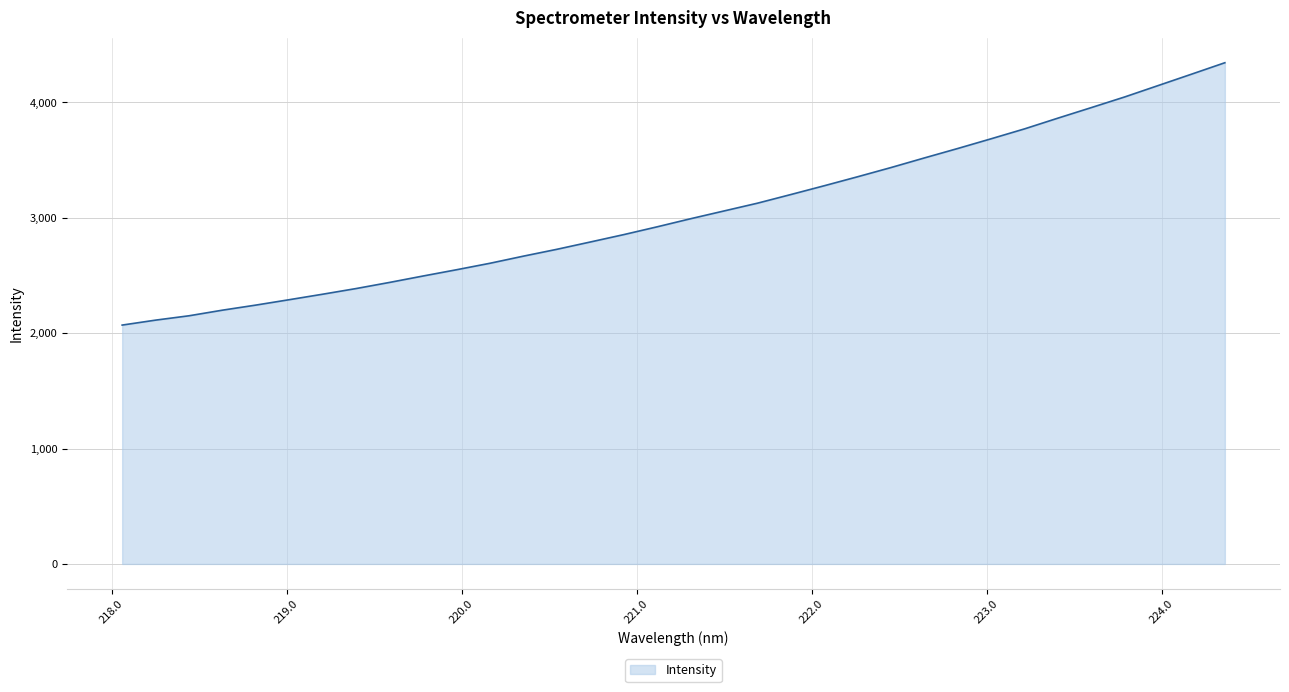

What is the greatest value displayed?

4343.9